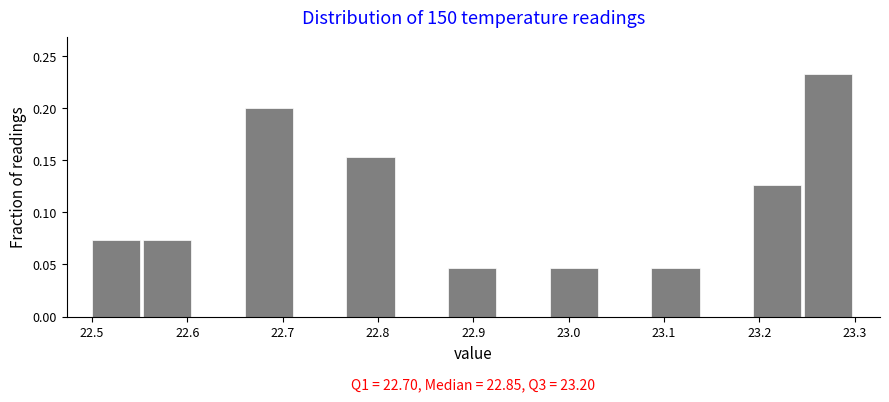

Over which range of the x-axis is the bar tallest?

23.25 to 23.30